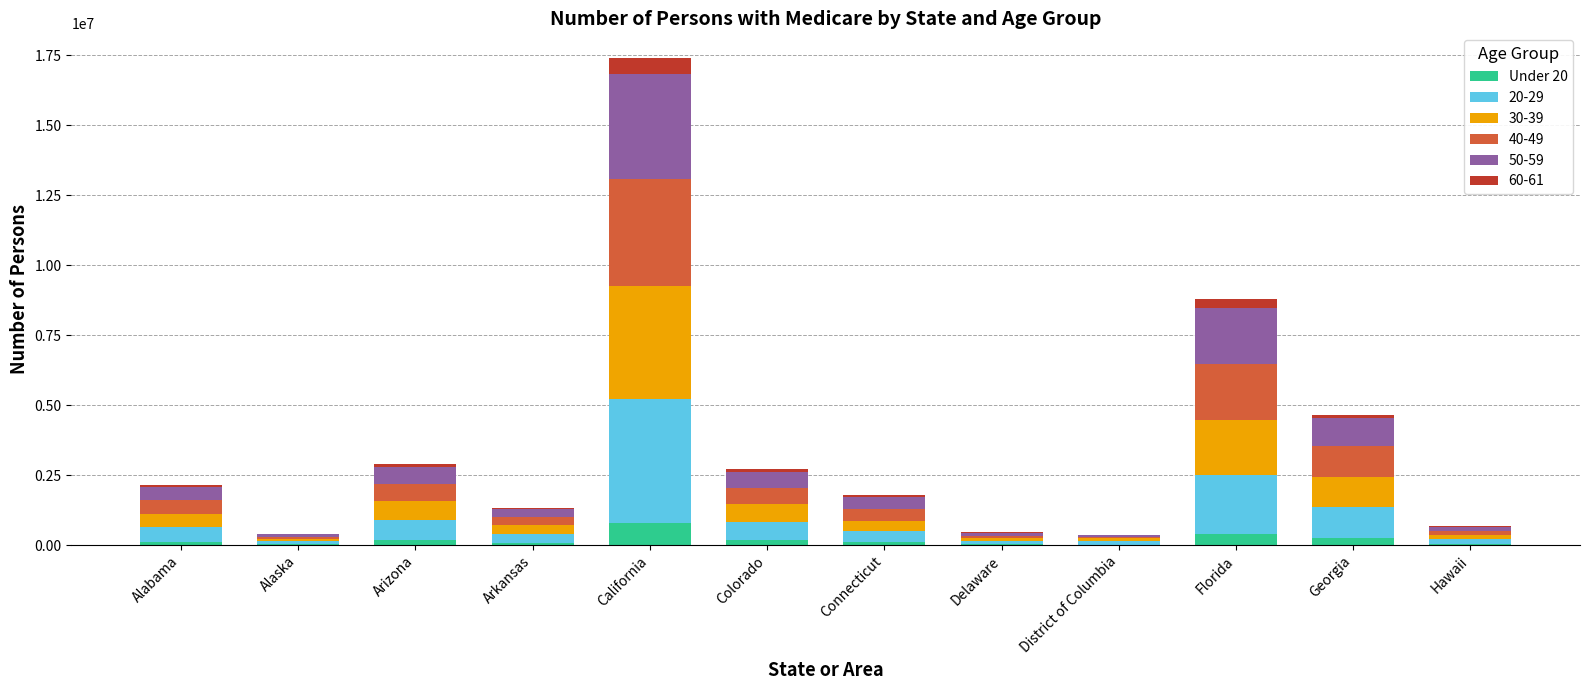

At which category is the sum across all series the highest?

California